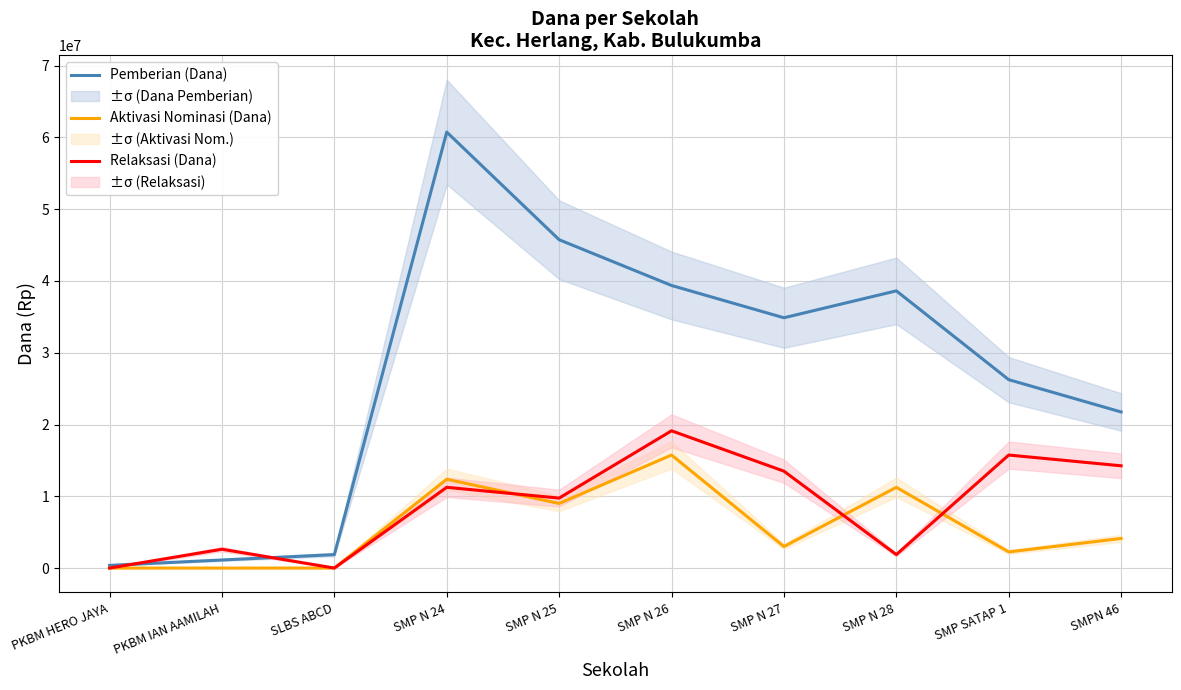

How many values in Aktivasi Nominasi (Dana) are above zero?

7